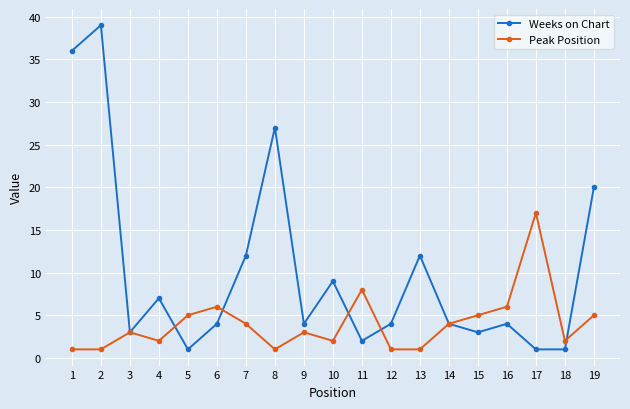

Reading left to right, transcribe all the data shown in this chart.

Weeks on Chart: 1=36	2=39	3=3	4=7	5=1	6=4	7=12	8=27	9=4	10=9	11=2	12=4	13=12	14=4	15=3	16=4	17=1	18=1	19=20
Peak Position: 1=1	2=1	3=3	4=2	5=5	6=6	7=4	8=1	9=3	10=2	11=8	12=1	13=1	14=4	15=5	16=6	17=17	18=2	19=5